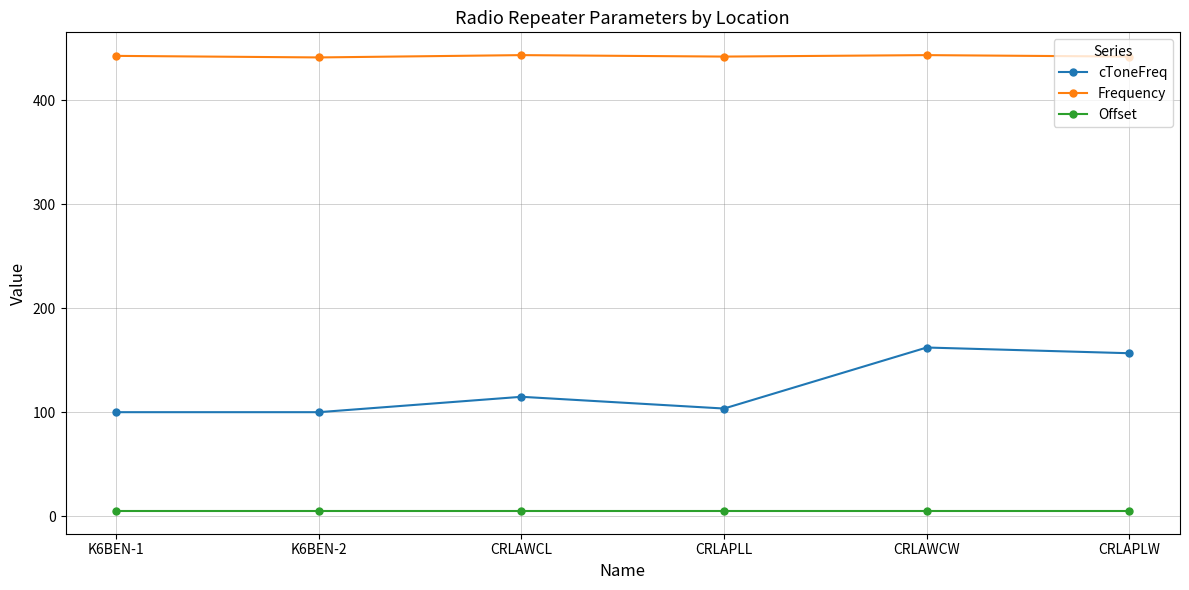

Read the Offset value at CRLAPLW.

5.0